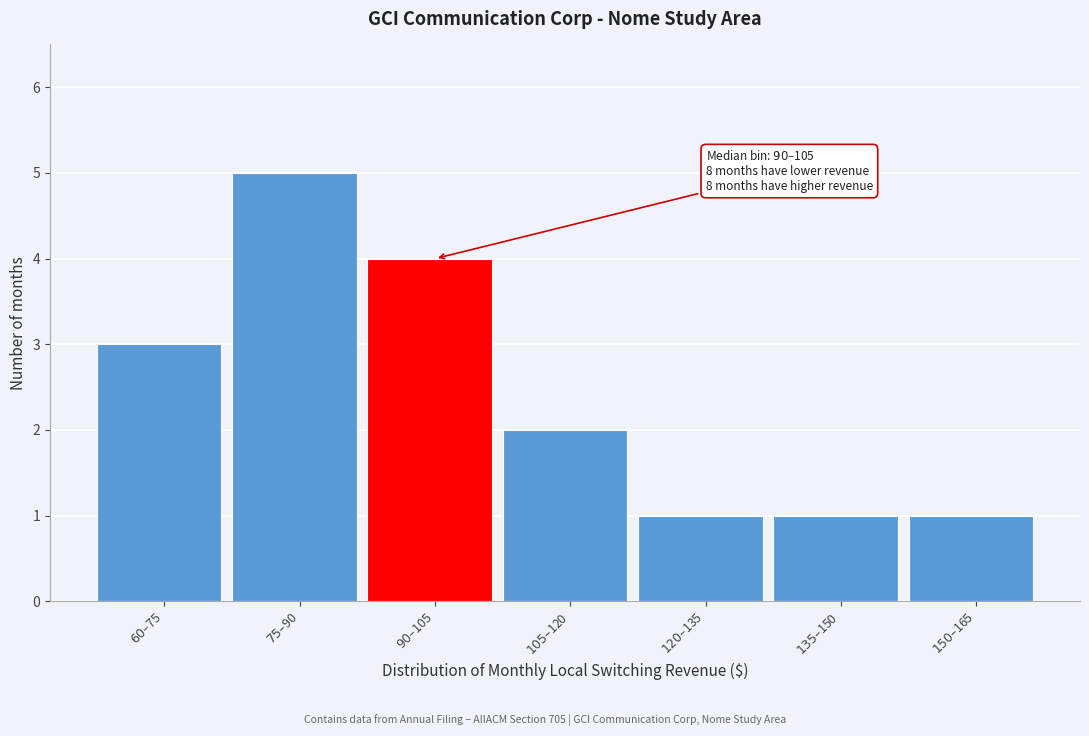

Reading left to right, extract all data points from this chart.

3	5	4	2	1	1	1